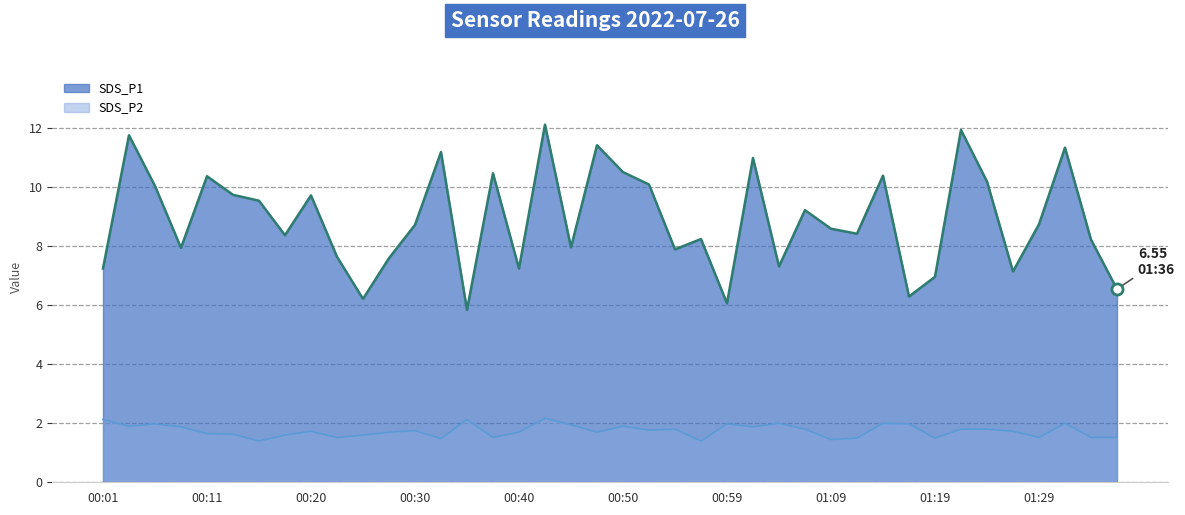

List the series in order of their peak value, highest first.

SDS_P1 line, SDS_P2 line